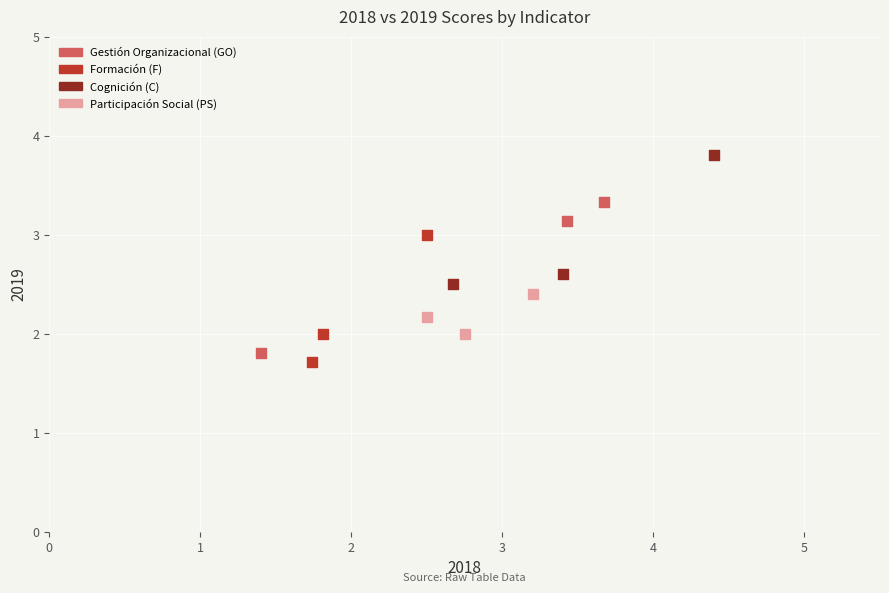

Which series contains the highest Y value?

Cognición (C)